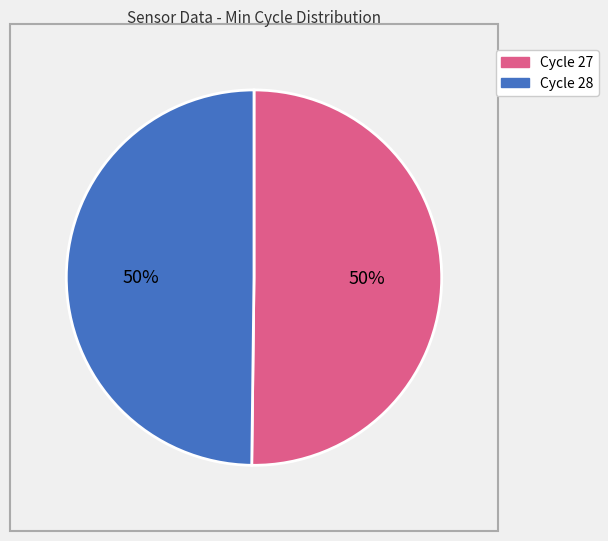

What percentage is the Cycle 27 slice, to the nearest percent?

50%